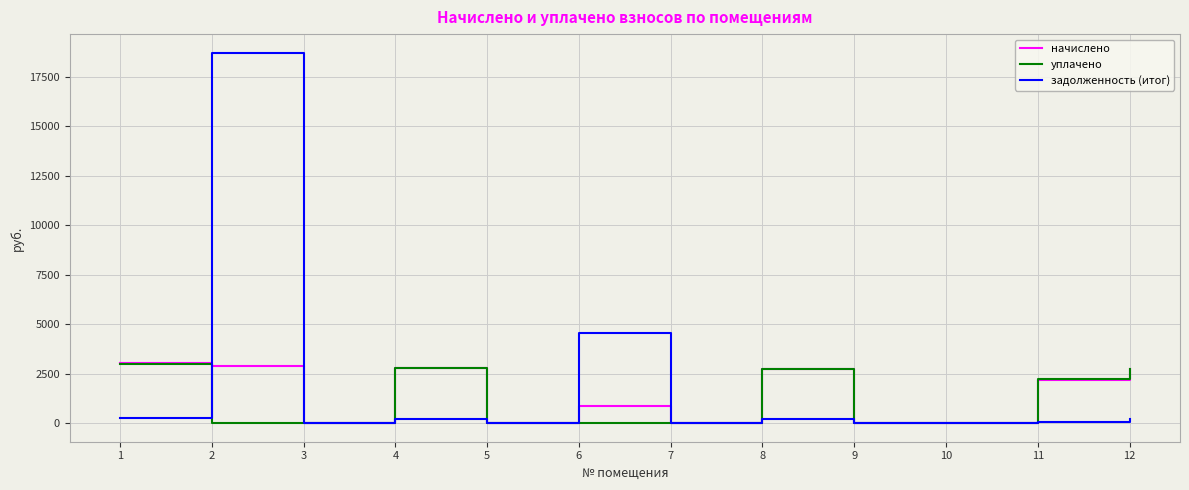

What are all the series names shown in the legend?

начислено, уплачено, задолженность (итог)